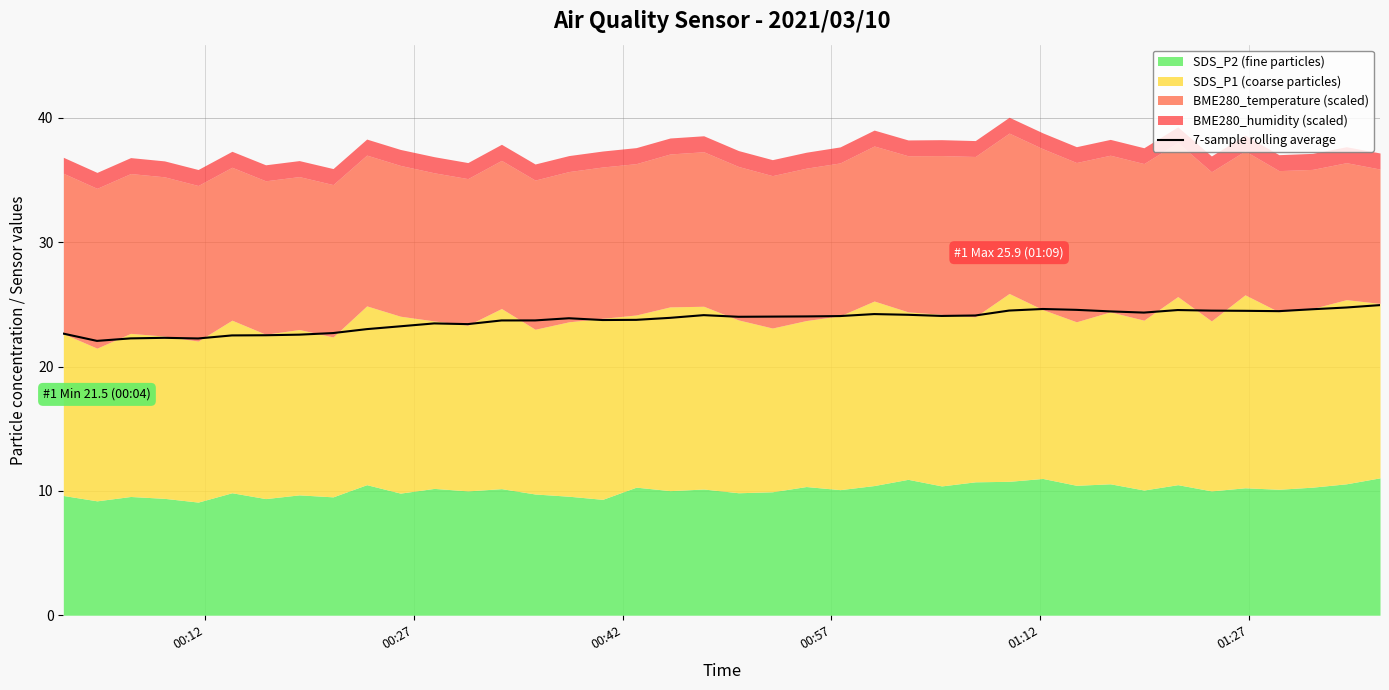

What is the maximum value for 7-sample rolling average?

24.9